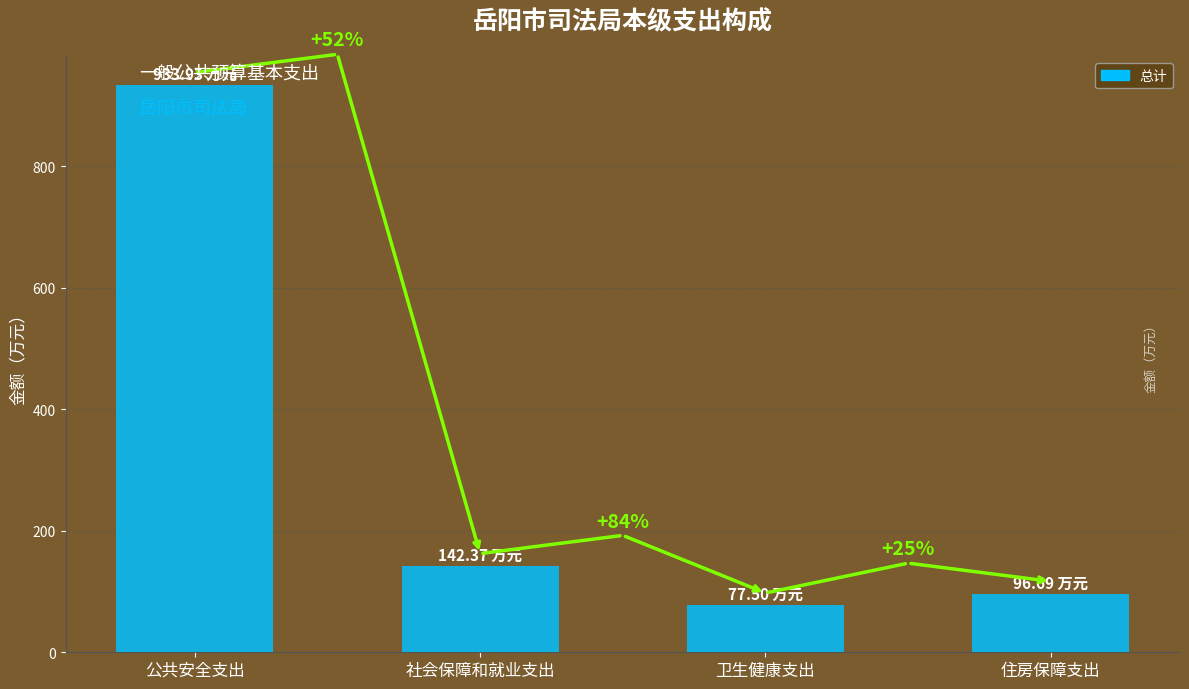

At which label is the value closest to 505?

社会保障和就业支出